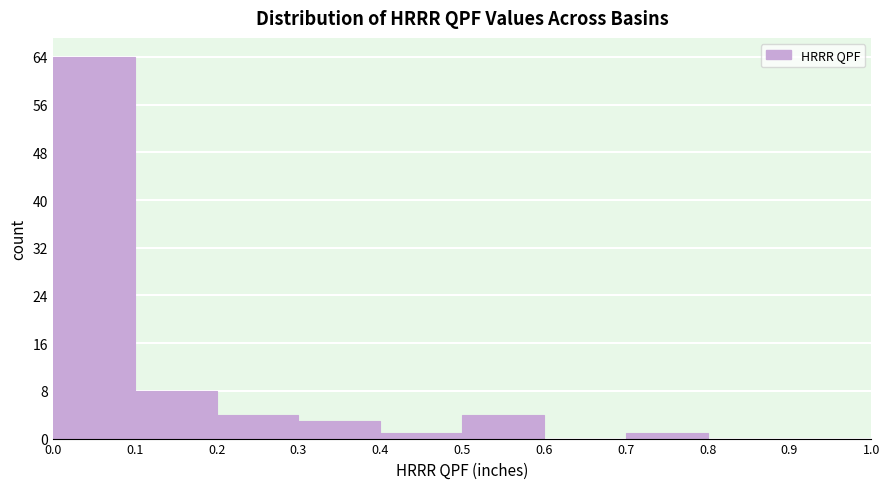

How tall is the bar that spans 0.5 to 0.6 on the x-axis? The values are not printed on the chart, so give them approximately, as read against the axis.

4